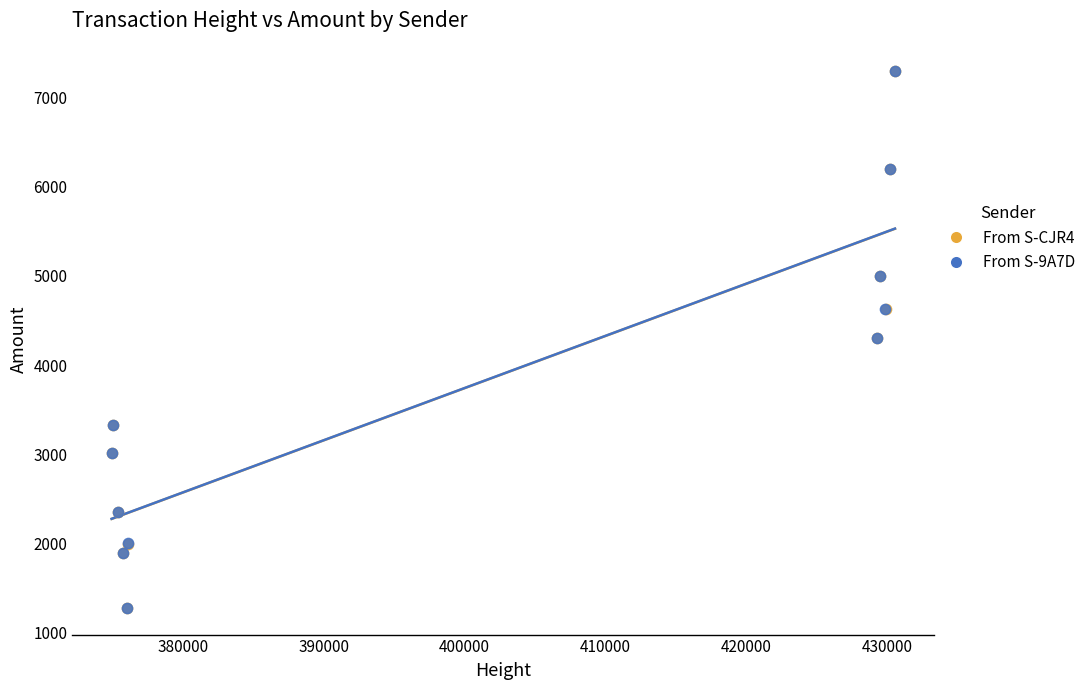

What are all the series names shown in the legend?

From S-CJR4, From S-9A7D